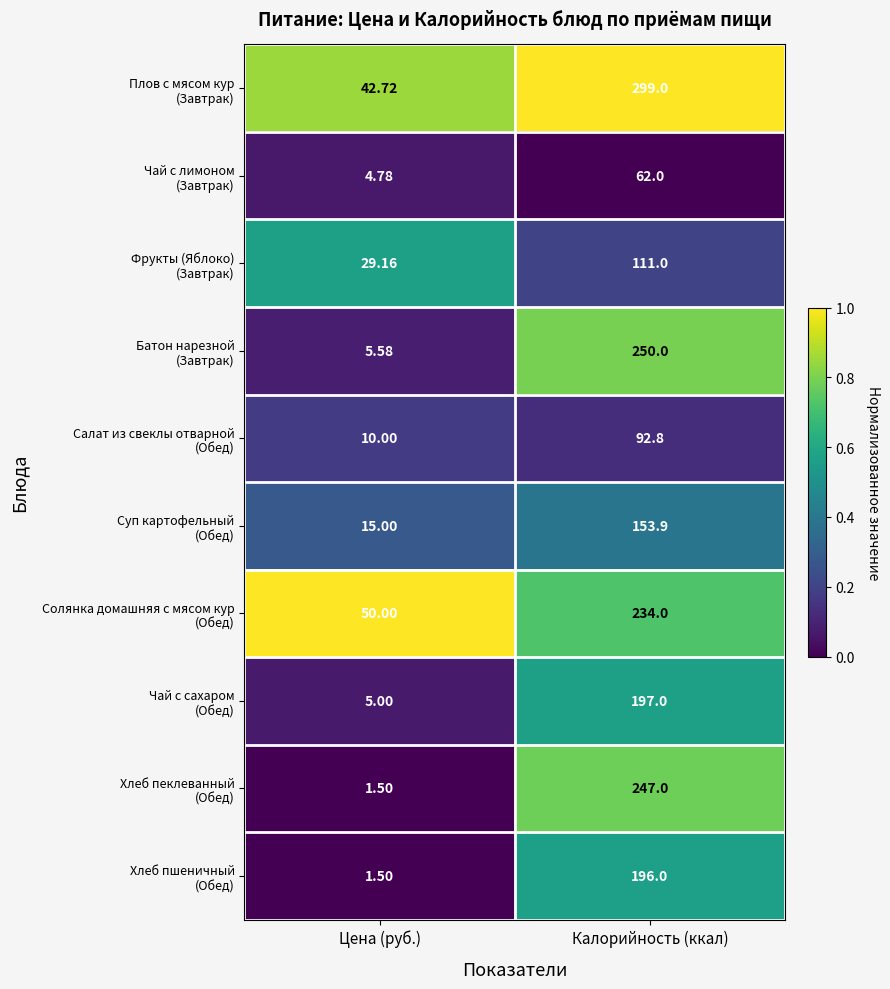

At which category does the chart reach its minimum across all series?

Цена (руб.)